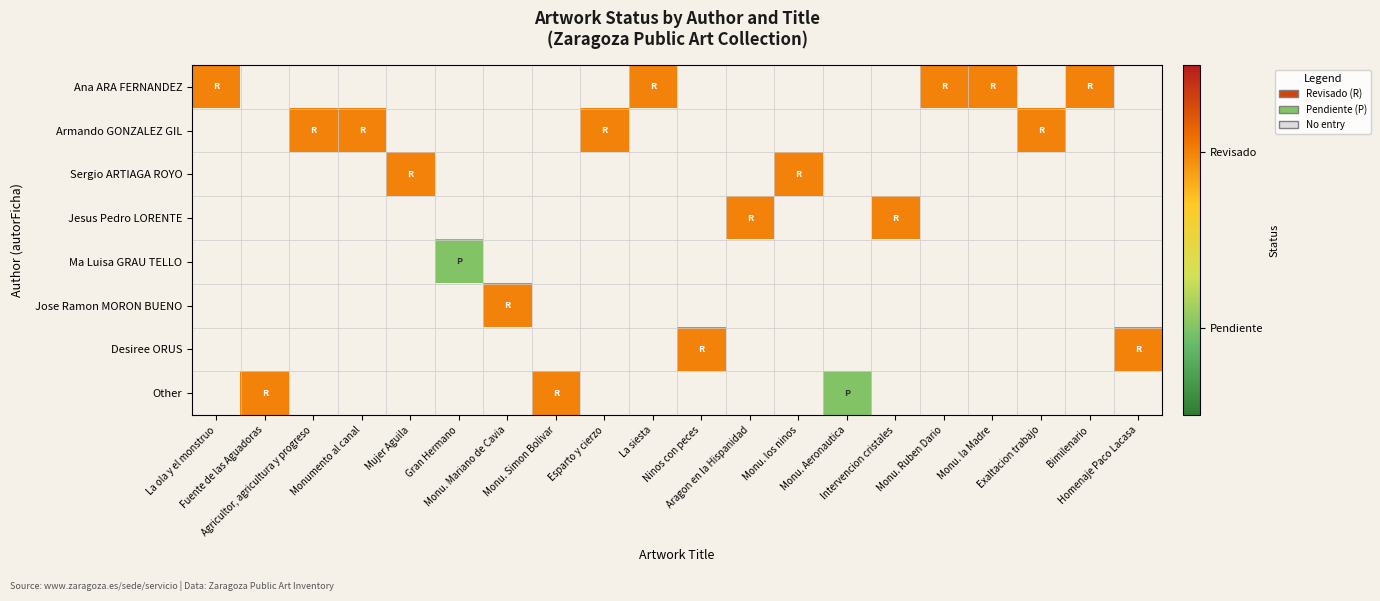

Between Aragon en la Hispanidad and Monu. los ninos, which is larger?

Monu. los ninos